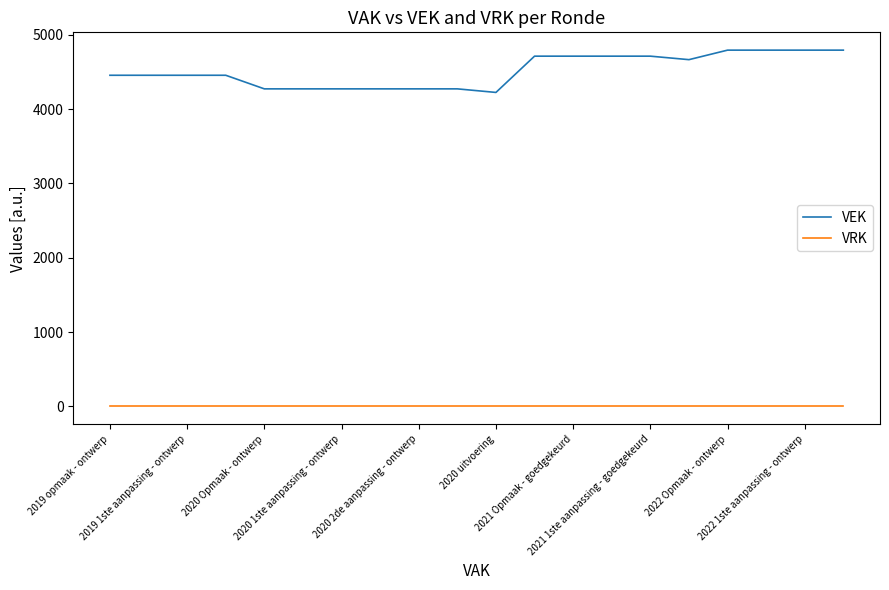

How many lines are shown in the chart?

2